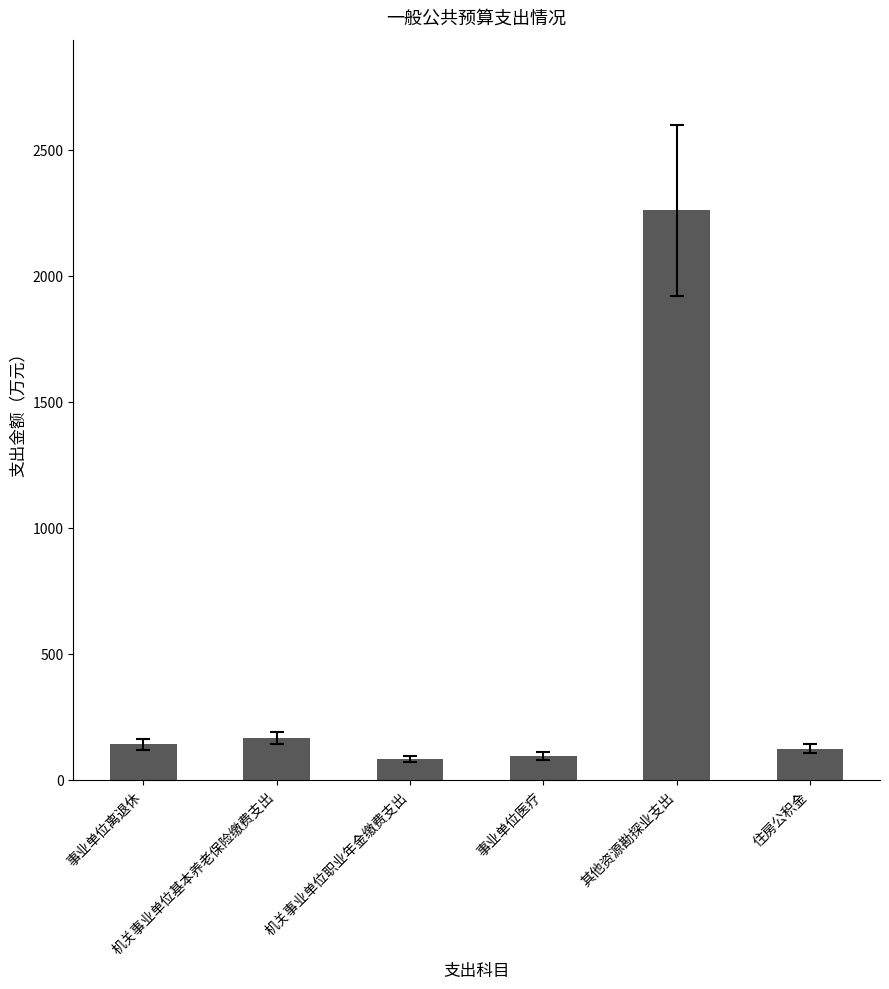

At which label is the value closest to 1170?

机关事业单位基本养老保险缴费支出